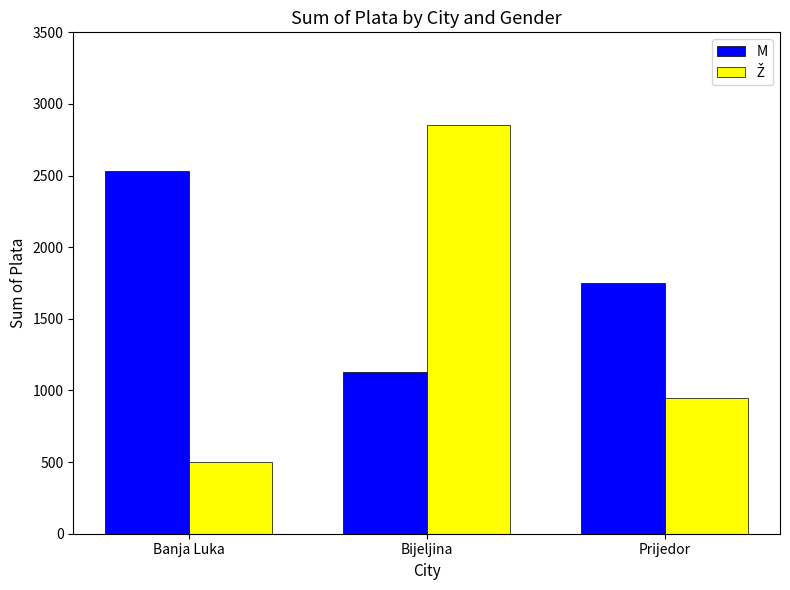

How many values in the M series are below 1750?

1